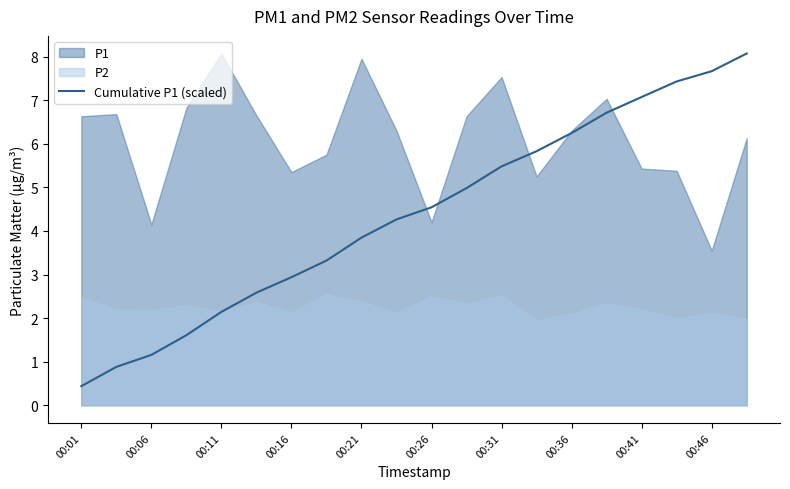

What is the maximum value for Cumulative P1 (scaled)?

8.1